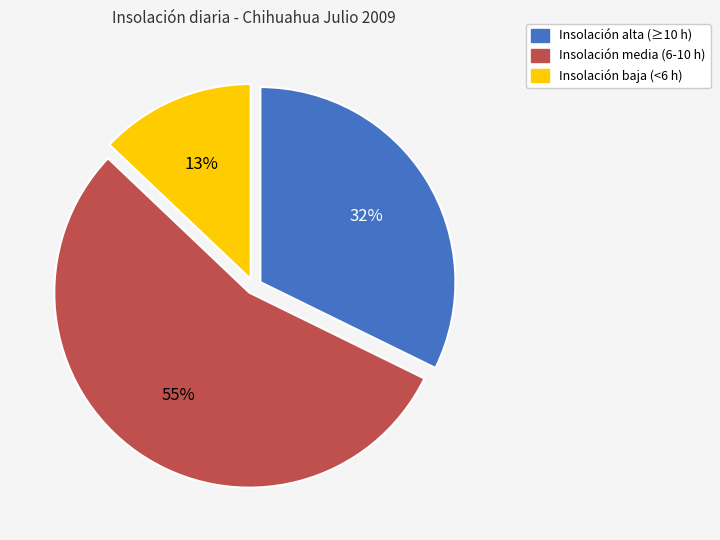

To the nearest percent, what is the average slice percentage?

33%